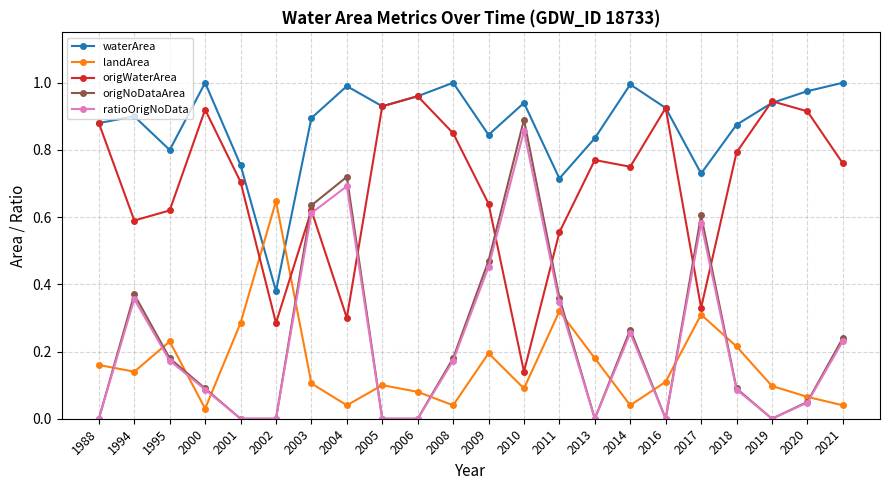

Which series has the widest spread of values?

origNoDataArea